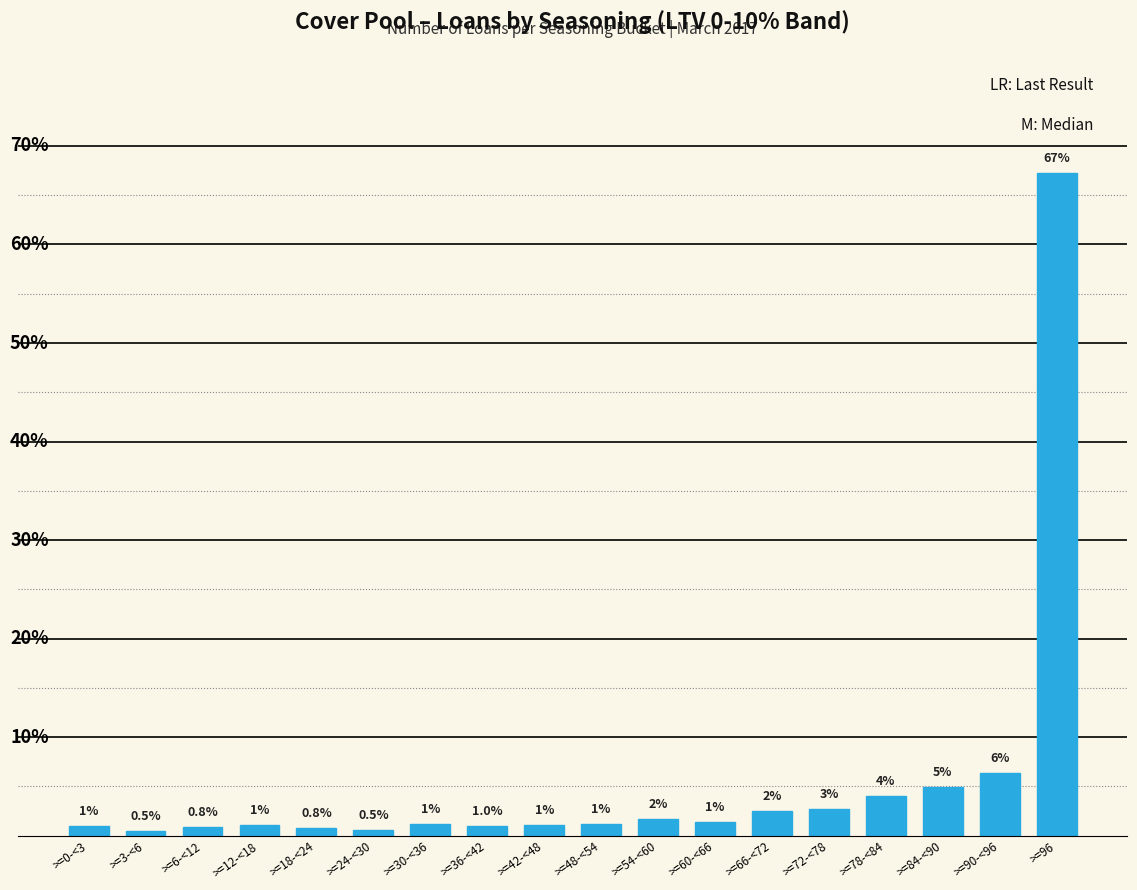

Between >=54-<60 and >=30-<36, which is larger?

>=54-<60